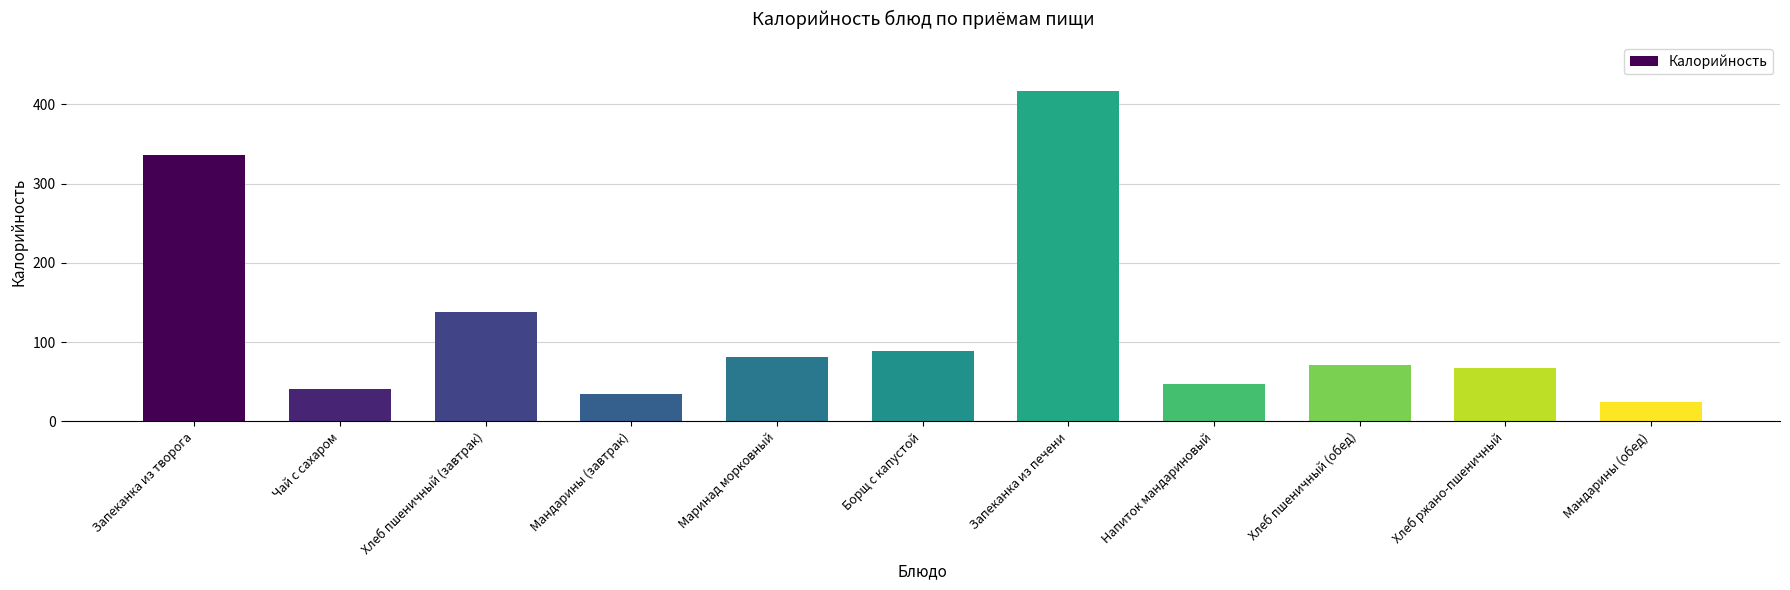

Does the chart contain stacked bars?

No